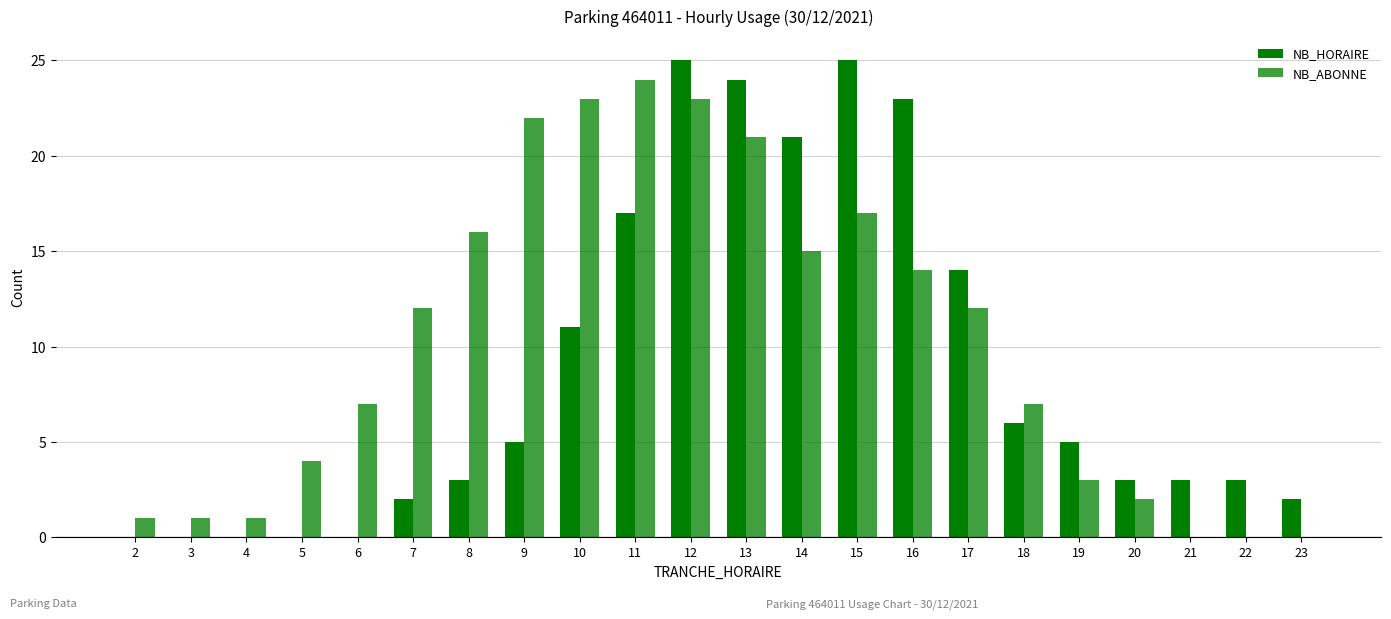

Which series has the largest total across all categories?

NB_ABONNE